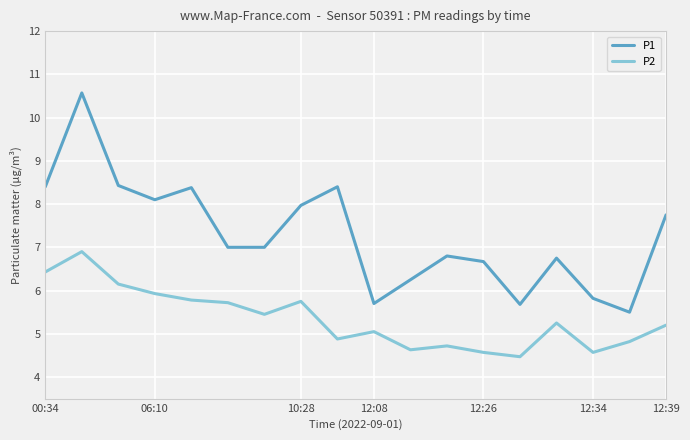

Which series has the largest total across all categories?

P1